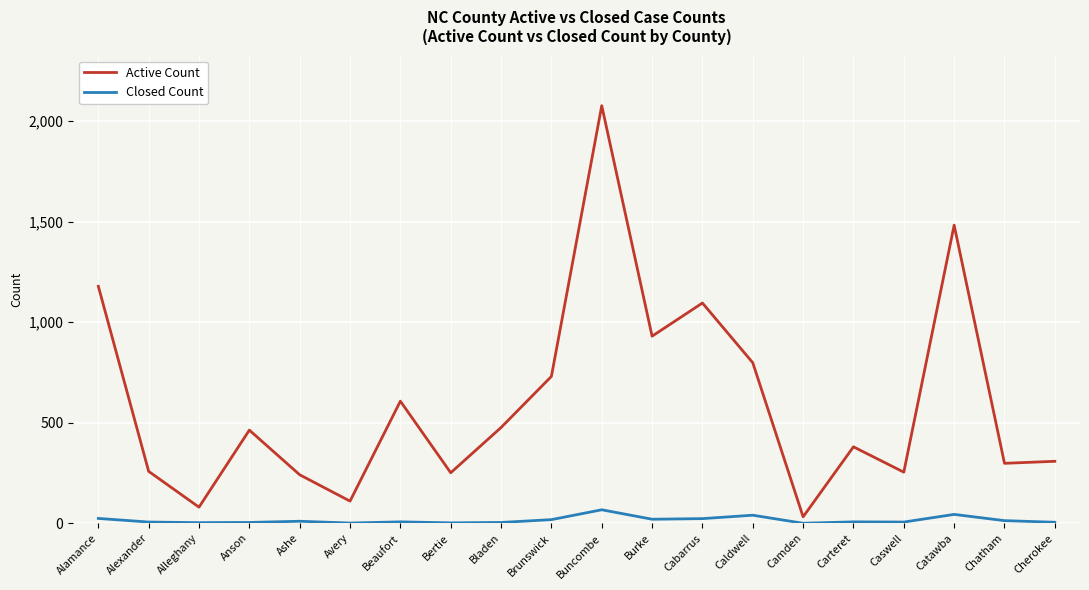

True or false: Active Count and Closed Count cross at least once.

False